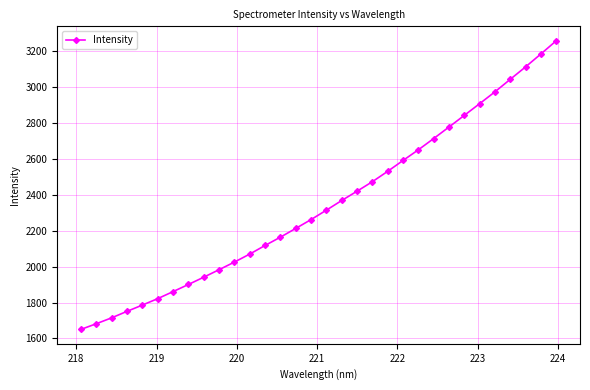

What is the difference between the second highest and second lowest values?

1503.7